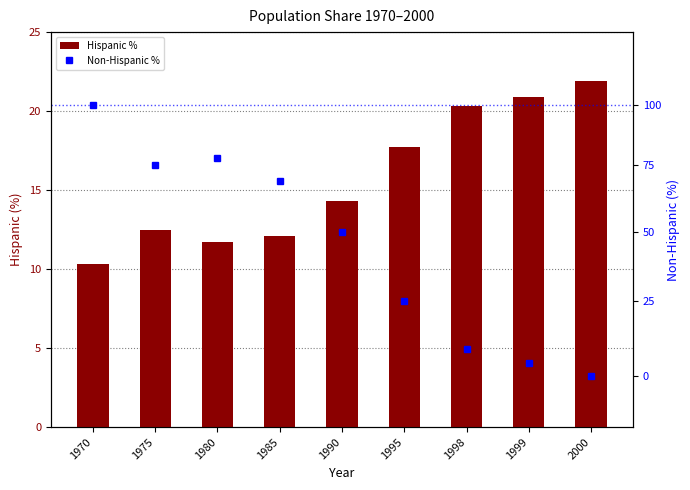

At which category is the sum across all series the highest?

1970